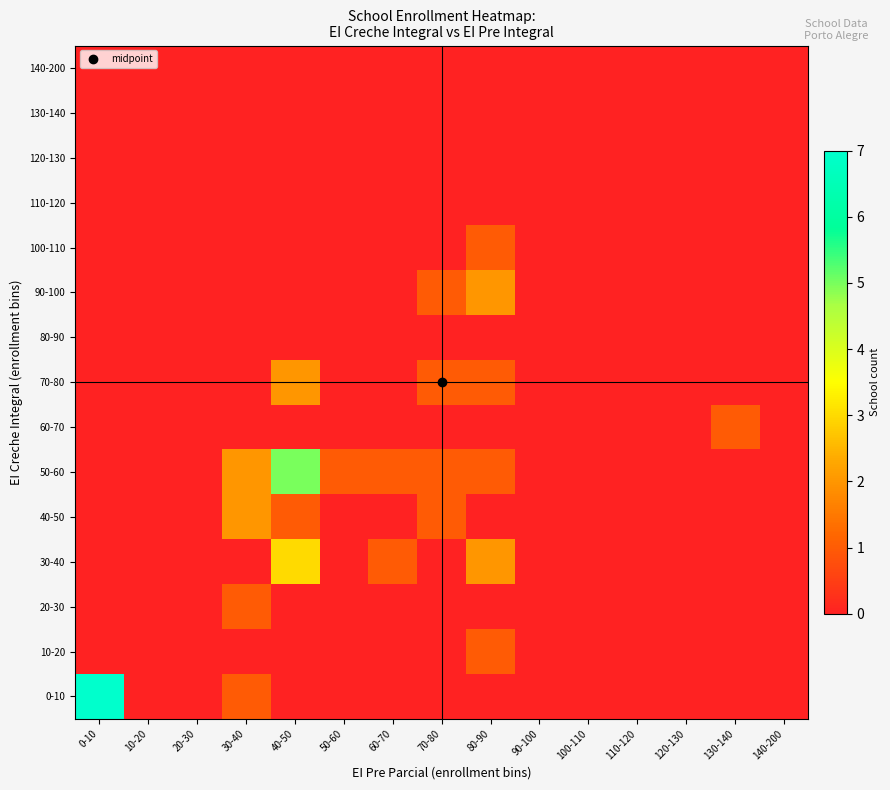

Reading left to right, transcribe all the data shown in this chart.

0-10: 0-10=7	10-20=0	20-30=0	30-40=1	40-50=0	50-60=0	60-70=0	70-80=0	80-90=0	90-100=0	100-110=0	110-120=0	120-130=0	130-140=0	140-200=0
10-20: 0-10=0	10-20=0	20-30=0	30-40=0	40-50=0	50-60=0	60-70=0	70-80=0	80-90=1	90-100=0	100-110=0	110-120=0	120-130=0	130-140=0	140-200=0
20-30: 0-10=0	10-20=0	20-30=0	30-40=1	40-50=0	50-60=0	60-70=0	70-80=0	80-90=0	90-100=0	100-110=0	110-120=0	120-130=0	130-140=0	140-200=0
30-40: 0-10=0	10-20=0	20-30=0	30-40=0	40-50=3	50-60=0	60-70=1	70-80=0	80-90=2	90-100=0	100-110=0	110-120=0	120-130=0	130-140=0	140-200=0
40-50: 0-10=0	10-20=0	20-30=0	30-40=2	40-50=1	50-60=0	60-70=0	70-80=1	80-90=0	90-100=0	100-110=0	110-120=0	120-130=0	130-140=0	140-200=0
50-60: 0-10=0	10-20=0	20-30=0	30-40=2	40-50=5	50-60=1	60-70=1	70-80=1	80-90=1	90-100=0	100-110=0	110-120=0	120-130=0	130-140=0	140-200=0
60-70: 0-10=0	10-20=0	20-30=0	30-40=0	40-50=0	50-60=0	60-70=0	70-80=0	80-90=0	90-100=0	100-110=0	110-120=0	120-130=0	130-140=1	140-200=0
70-80: 0-10=0	10-20=0	20-30=0	30-40=0	40-50=2	50-60=0	60-70=0	70-80=1	80-90=1	90-100=0	100-110=0	110-120=0	120-130=0	130-140=0	140-200=0
80-90: 0-10=0	10-20=0	20-30=0	30-40=0	40-50=0	50-60=0	60-70=0	70-80=0	80-90=0	90-100=0	100-110=0	110-120=0	120-130=0	130-140=0	140-200=0
90-100: 0-10=0	10-20=0	20-30=0	30-40=0	40-50=0	50-60=0	60-70=0	70-80=1	80-90=2	90-100=0	100-110=0	110-120=0	120-130=0	130-140=0	140-200=0
100-110: 0-10=0	10-20=0	20-30=0	30-40=0	40-50=0	50-60=0	60-70=0	70-80=0	80-90=1	90-100=0	100-110=0	110-120=0	120-130=0	130-140=0	140-200=0
110-120: 0-10=0	10-20=0	20-30=0	30-40=0	40-50=0	50-60=0	60-70=0	70-80=0	80-90=0	90-100=0	100-110=0	110-120=0	120-130=0	130-140=0	140-200=0
120-130: 0-10=0	10-20=0	20-30=0	30-40=0	40-50=0	50-60=0	60-70=0	70-80=0	80-90=0	90-100=0	100-110=0	110-120=0	120-130=0	130-140=0	140-200=0
130-140: 0-10=0	10-20=0	20-30=0	30-40=0	40-50=0	50-60=0	60-70=0	70-80=0	80-90=0	90-100=0	100-110=0	110-120=0	120-130=0	130-140=0	140-200=0
140-200: 0-10=0	10-20=0	20-30=0	30-40=0	40-50=0	50-60=0	60-70=0	70-80=0	80-90=0	90-100=0	100-110=0	110-120=0	120-130=0	130-140=0	140-200=0